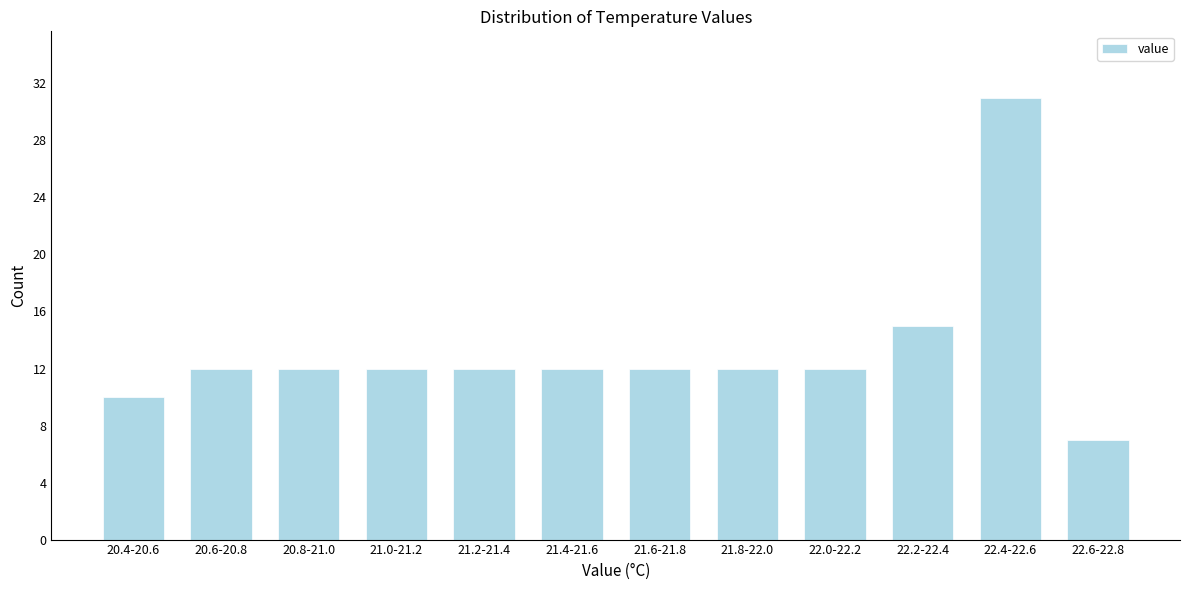

Reading right to left, extract all data points from this chart.

7	31	15	12	12	12	12	12	12	12	12	10